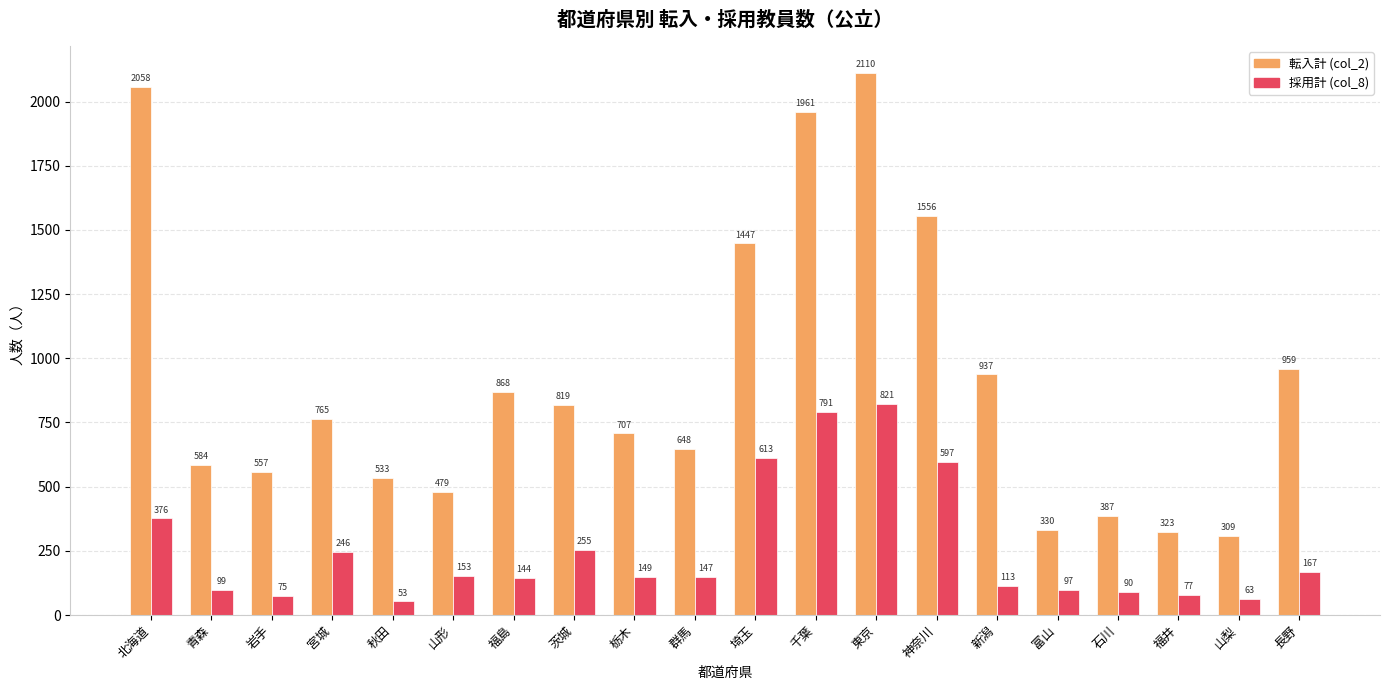

What position from the left is 石川?

17